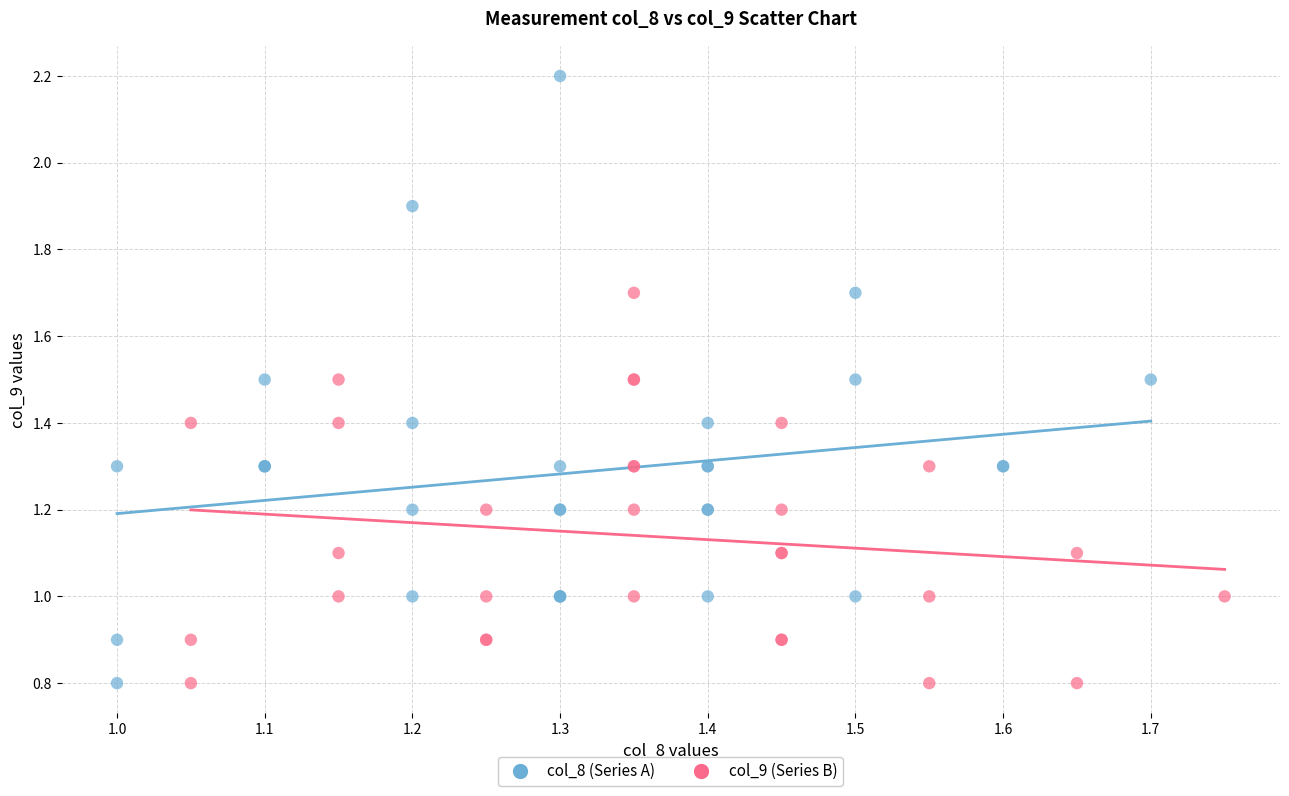

Which series reaches the maximum Y coordinate?

col_8 (Series A)